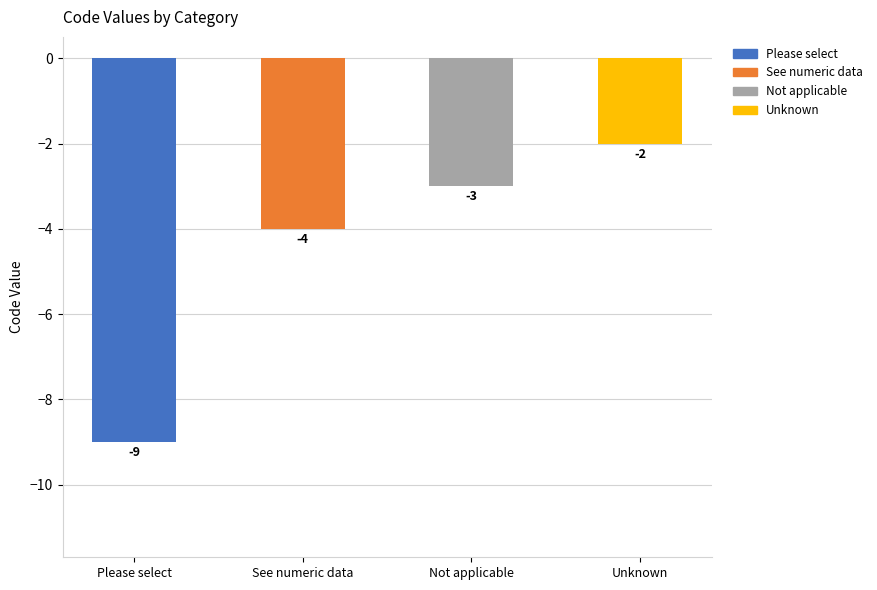

What is the value of the 3rd bar from the left?

-3